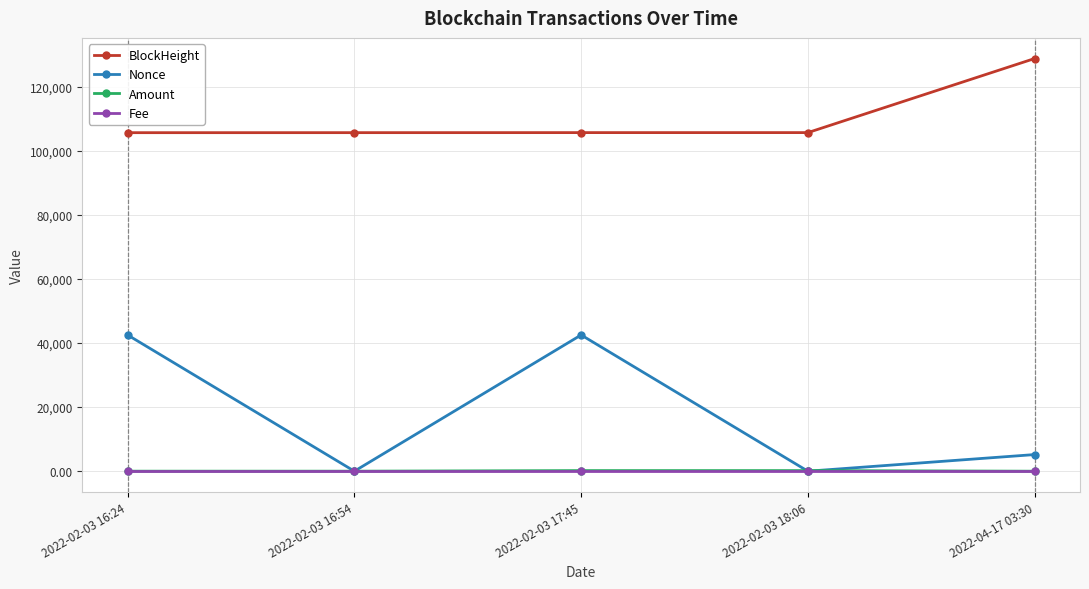

What position from the left is 2022-02-03 16:54?

2